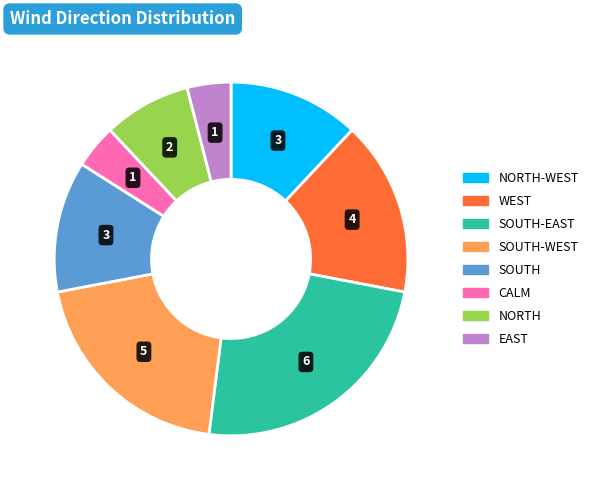

Does any single category account for the majority?

No